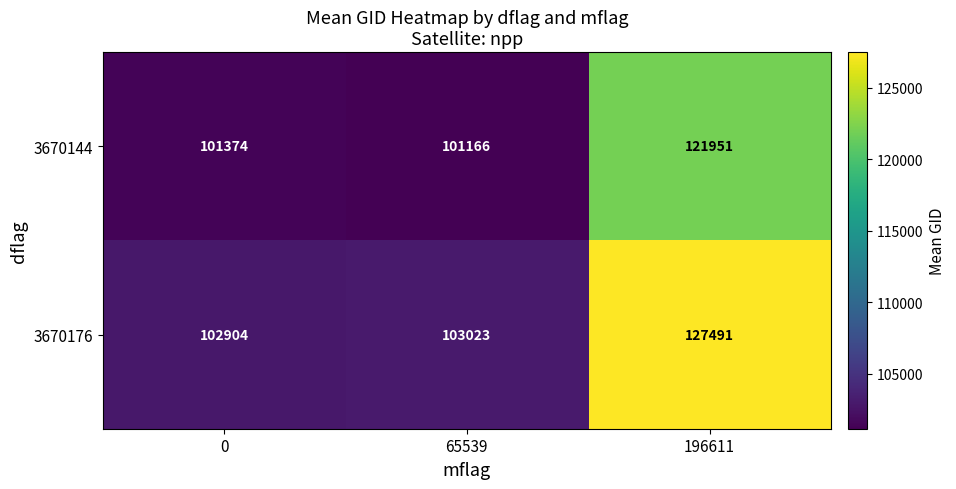

Rank the series by their maximum value, from highest to lowest.

3670176, 3670144